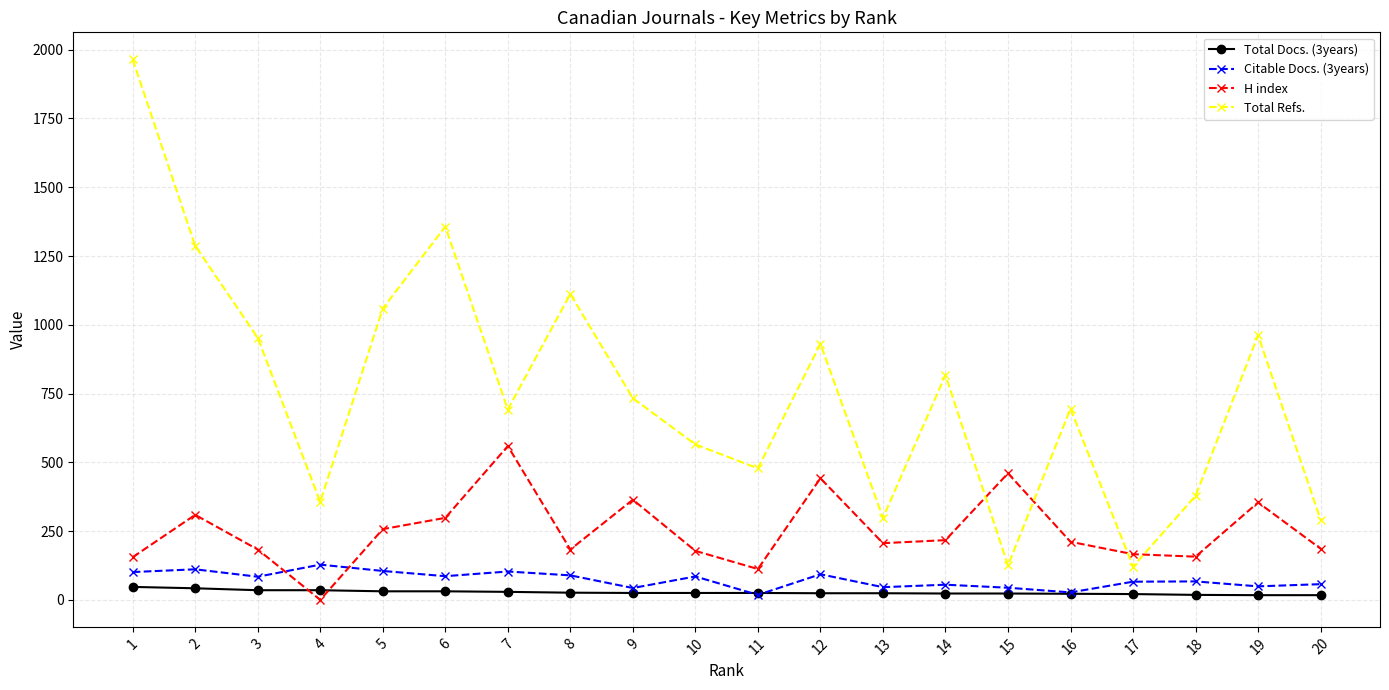

True or false: Total Refs. has more than 0 points higher than both neighbors.

True